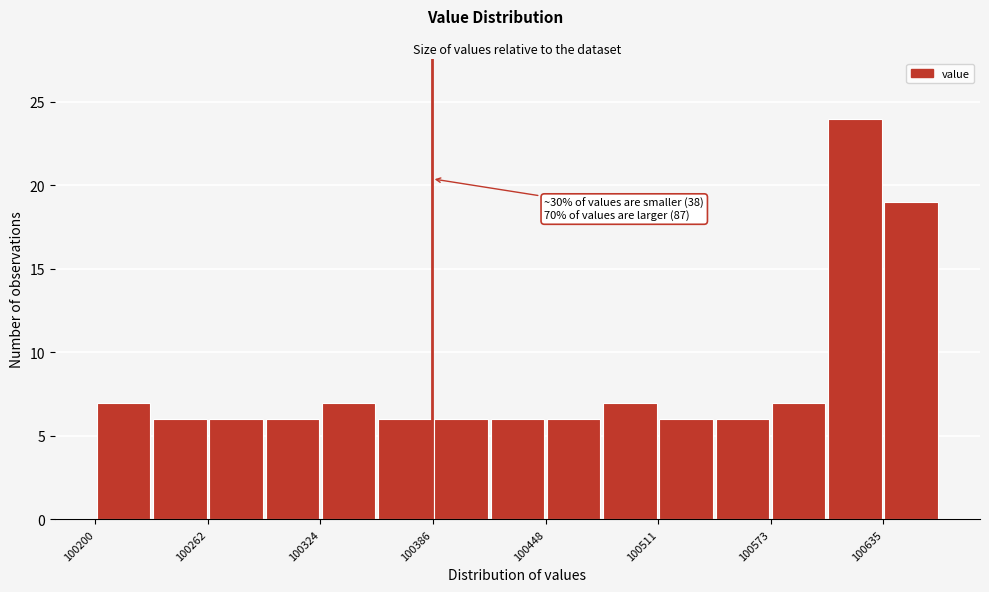

Around what value on the x-axis is the tallest bar? Give the approximate position of its centre, as read against the axis.

100620